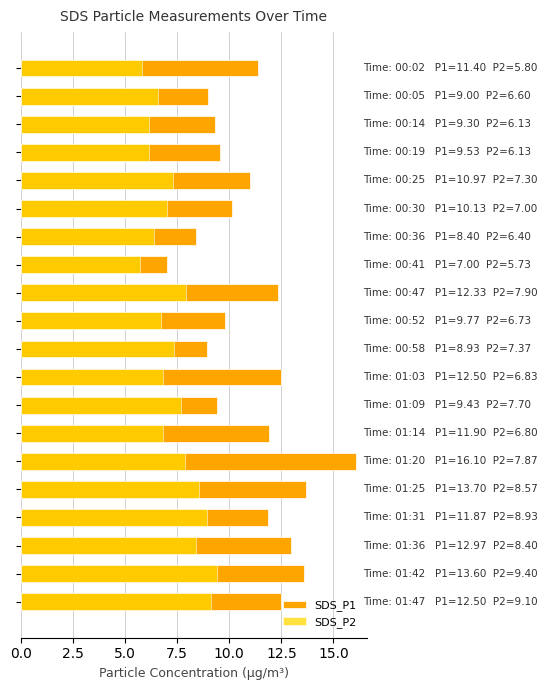

What is the value of the SDS_P1 bar at the 5th from the left?

11.0